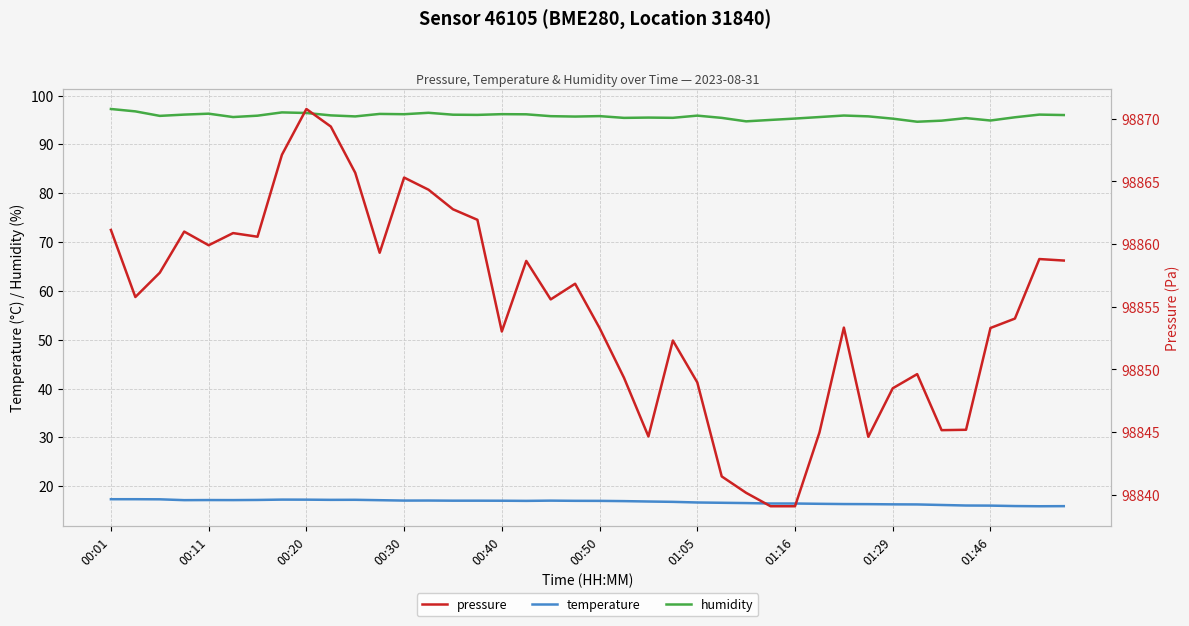

What is the average value of the temperature series?

16.8